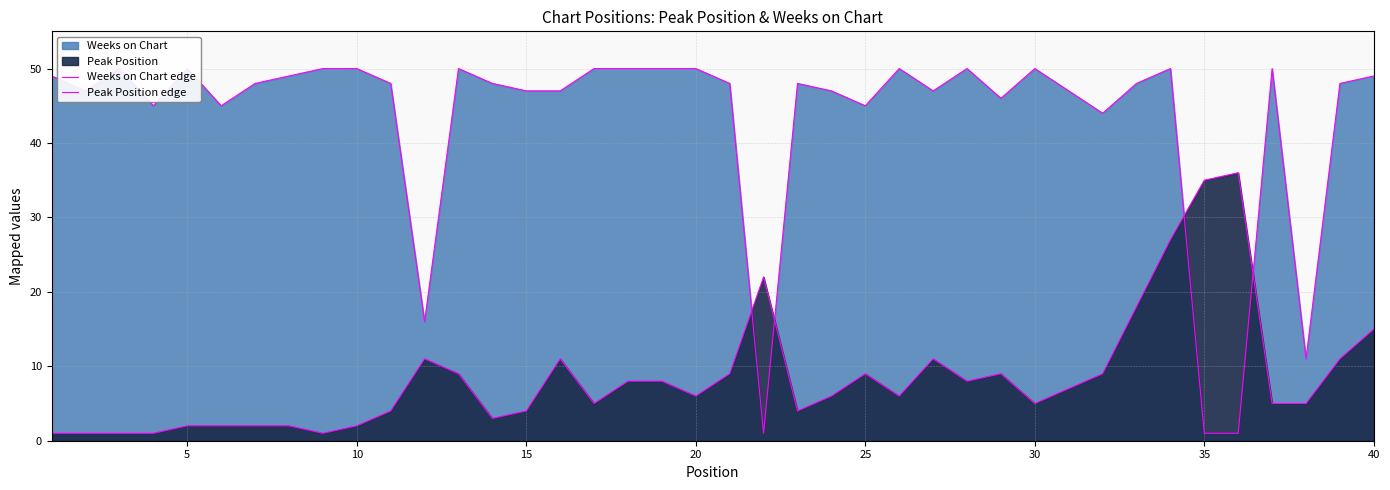

Rank the series by their maximum value, from lowest to highest.

Peak Position edge, Weeks on Chart edge